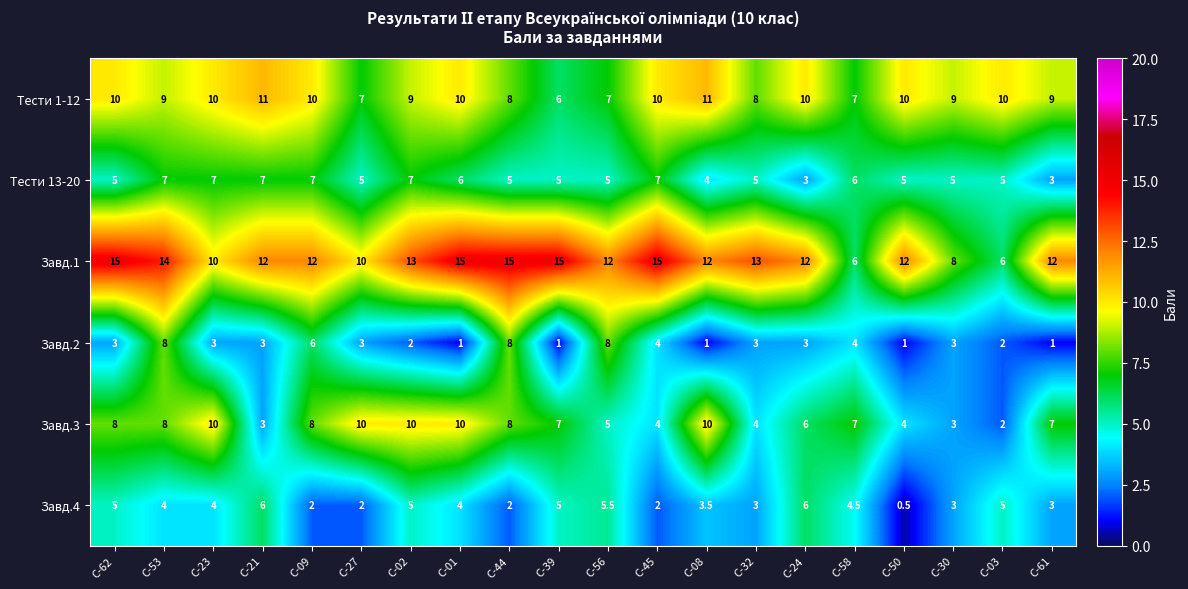

What is the total value across all series at С-30?

31.0